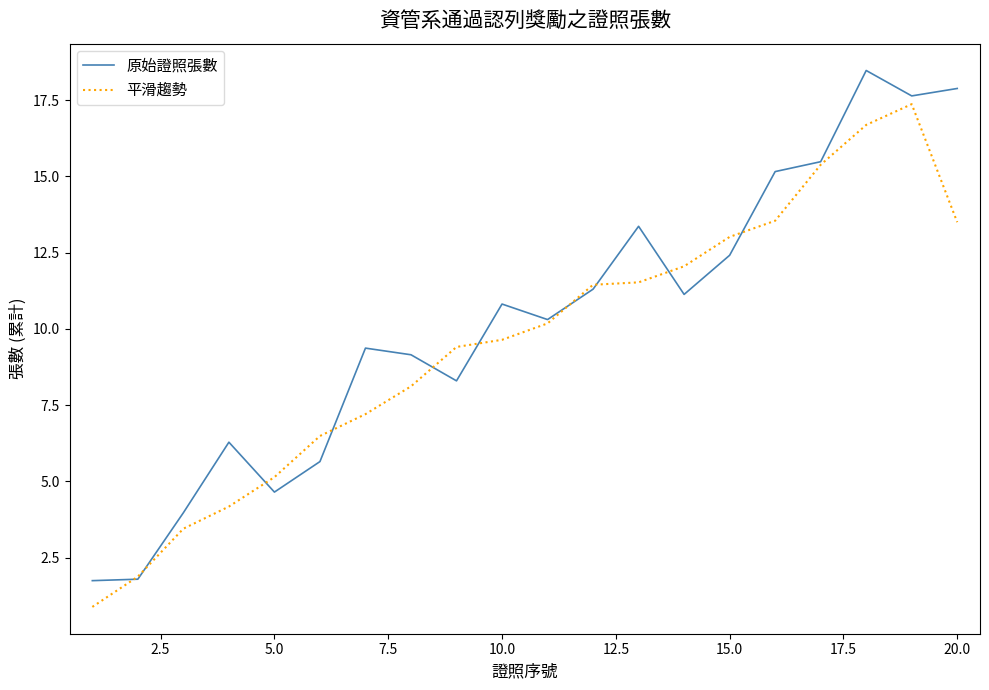

List the series in order of their peak value, highest first.

原始證照張數, 平滑趨勢